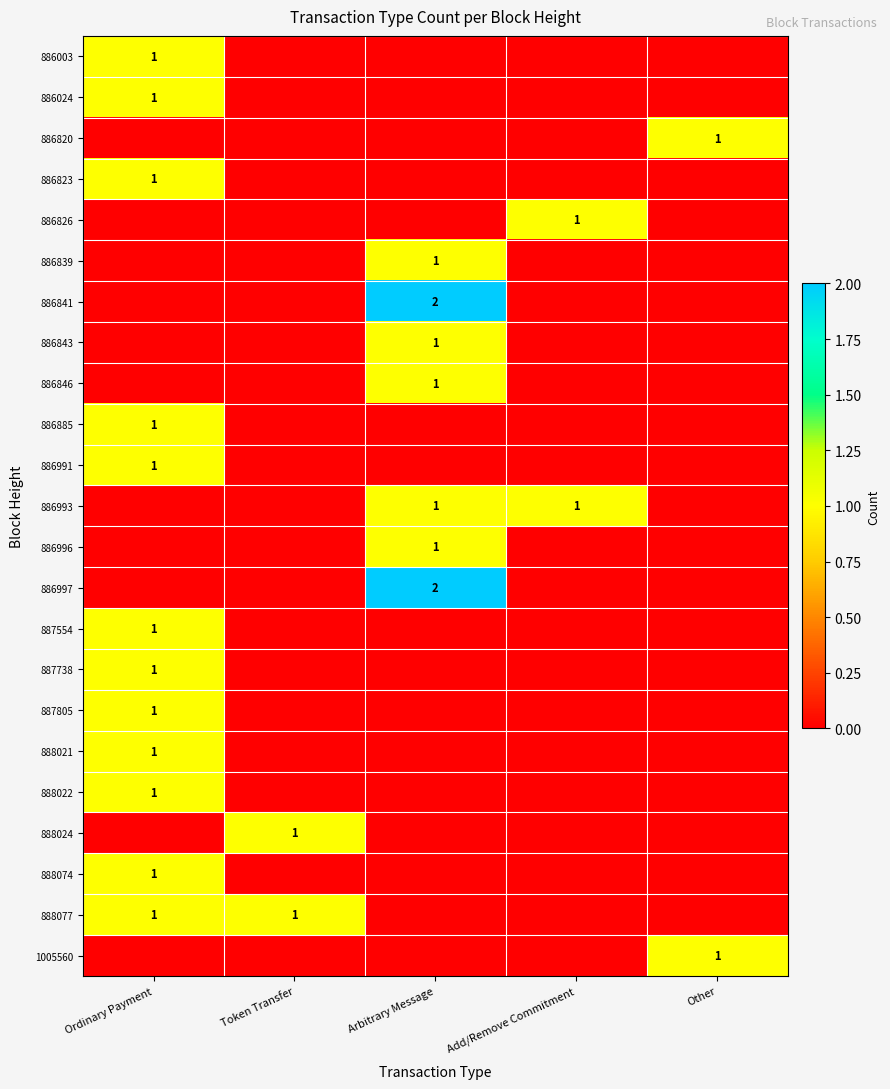

The value of 886993 at Add/Remove Commitment is 1. True or false?

True